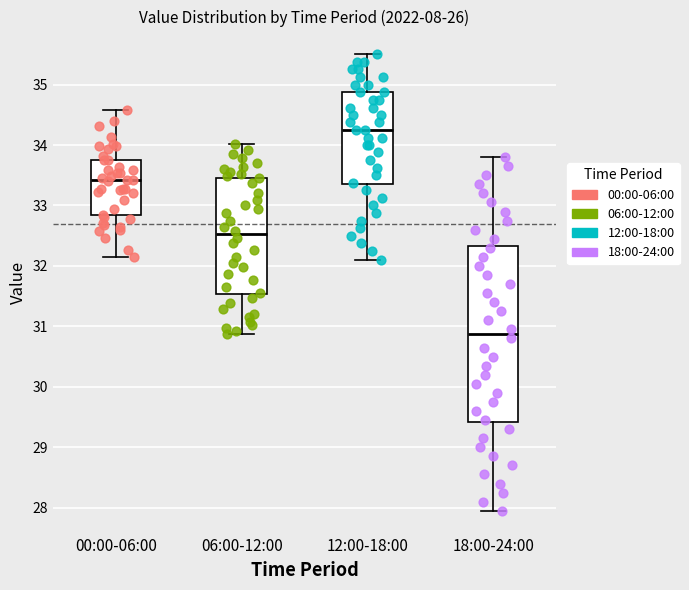

Which box has the lowest median line?

18:00-24:00